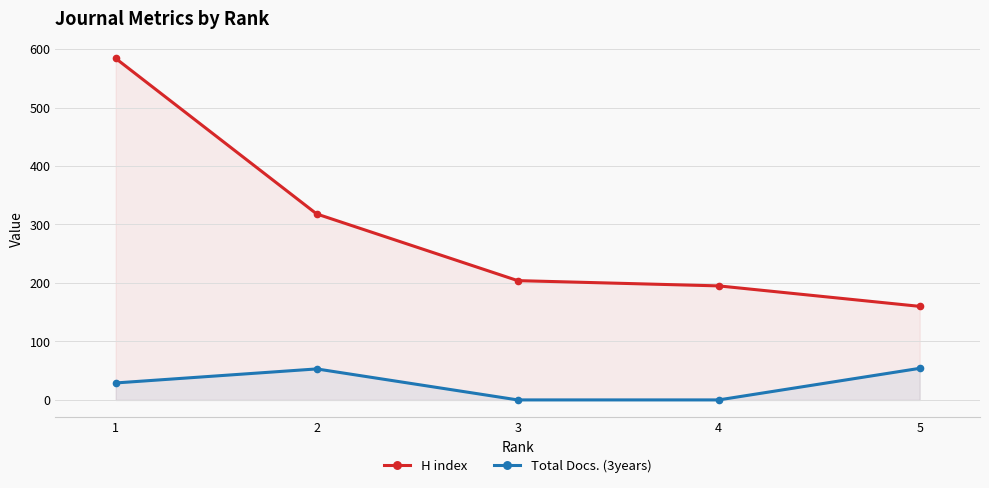

What is the sum of all Total Docs. (3years) values?

136